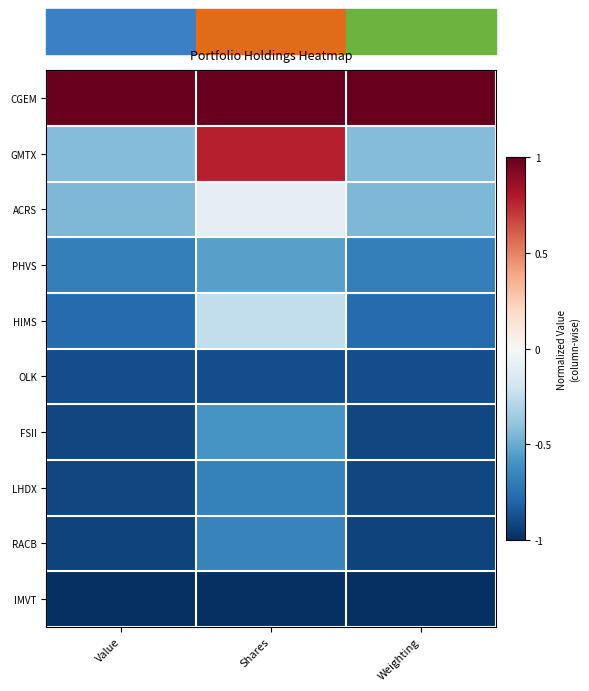

Reading right to left, extract all data points from this chart.

CGEM: Weighting=1.0	Shares=1.0	Value=1.0
GMTX: Weighting=-0.4	Shares=0.8	Value=-0.4
ACRS: Weighting=-0.5	Shares=-0.1	Value=-0.5
PHVS: Weighting=-0.7	Shares=-0.5	Value=-0.7
HIMS: Weighting=-0.8	Shares=-0.2	Value=-0.8
OLK: Weighting=-0.9	Shares=-0.9	Value=-0.9
FSII: Weighting=-0.9	Shares=-0.6	Value=-0.9
LHDX: Weighting=-0.9	Shares=-0.7	Value=-0.9
RACB: Weighting=-0.9	Shares=-0.7	Value=-0.9
IMVT: Weighting=-1.0	Shares=-1.0	Value=-1.0